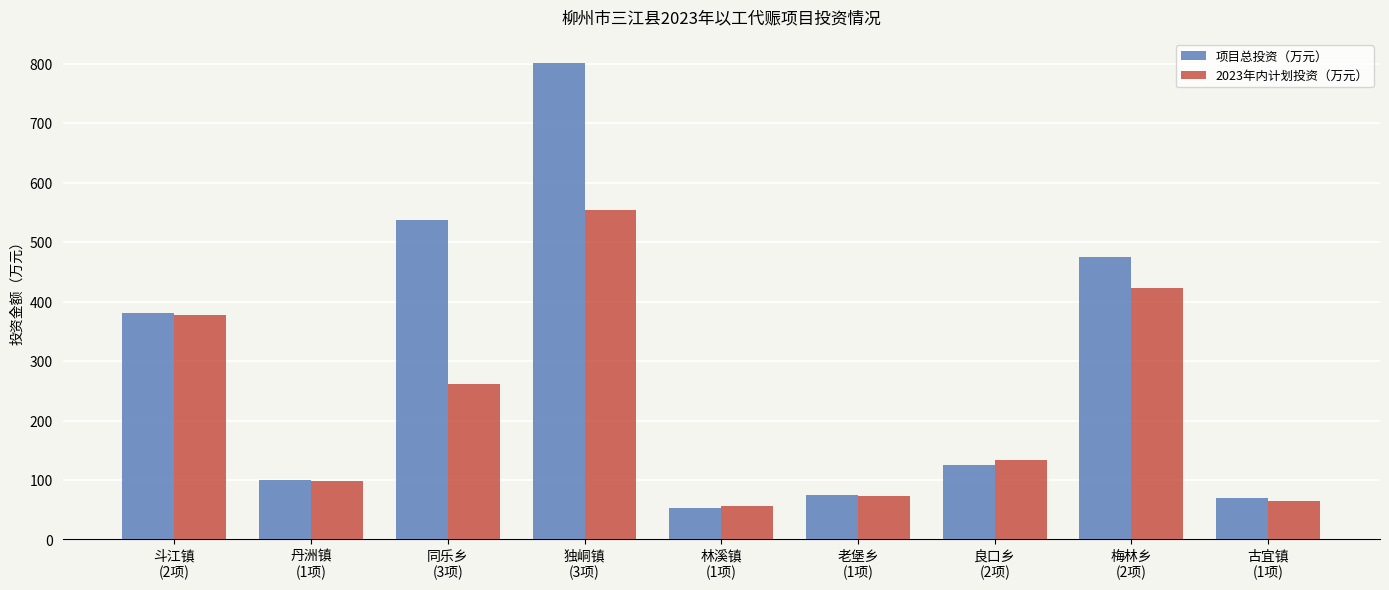

The value of 2023年内计划投资（万元） at 梅林乡
(2项) is 134.6. True or false?

False